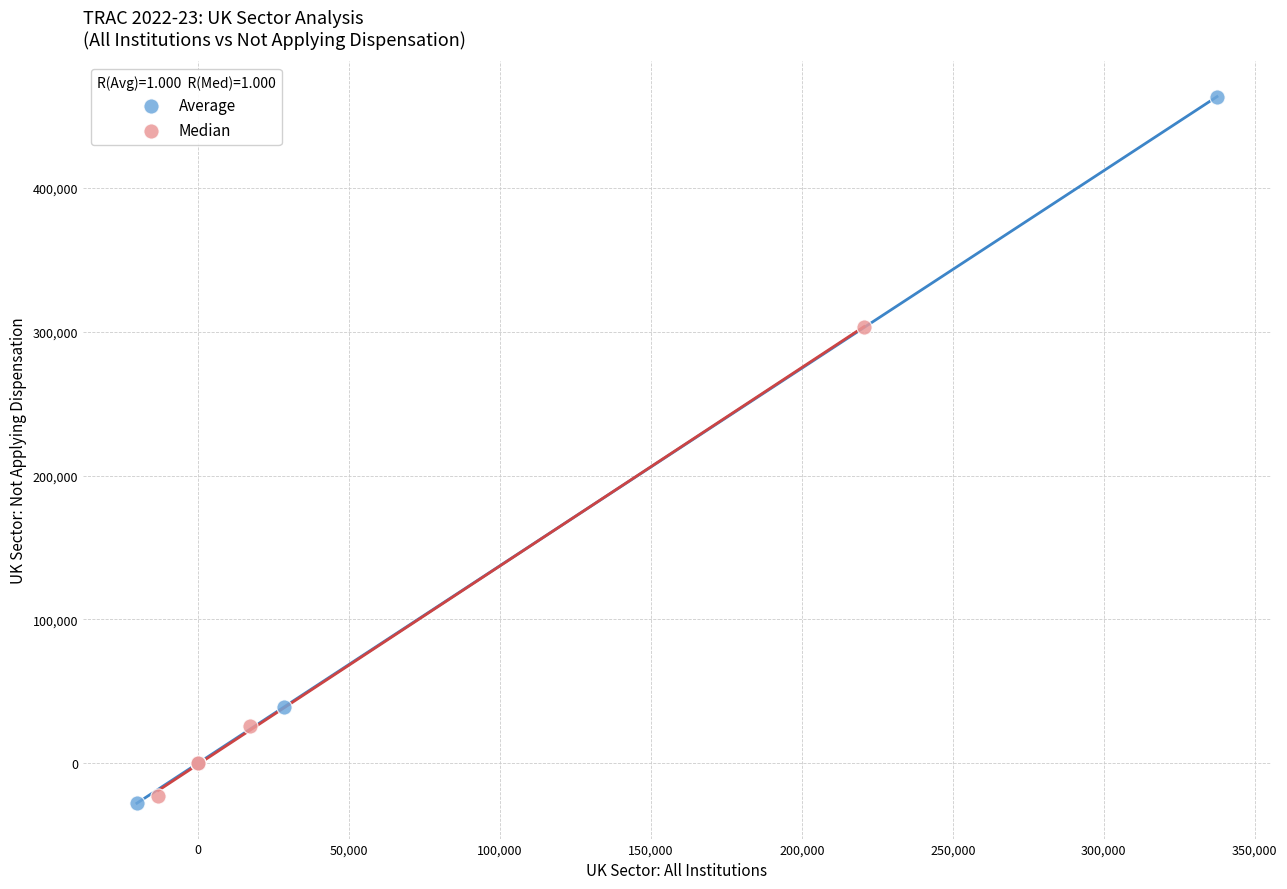

Which series has the widest spread of Y values?

Average